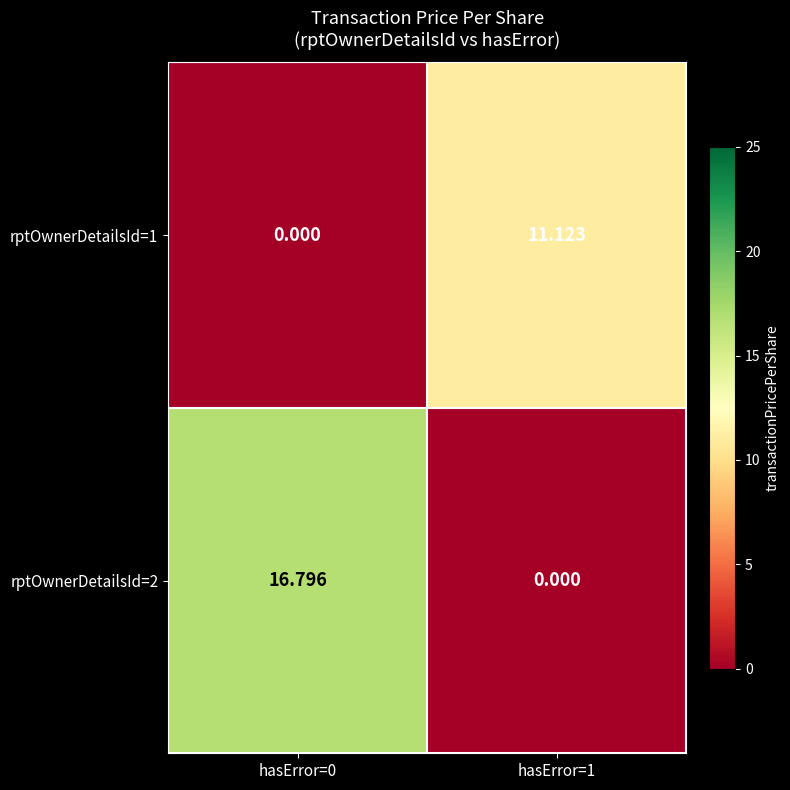

Which series has the largest total across all categories?

rptOwnerDetailsId=2